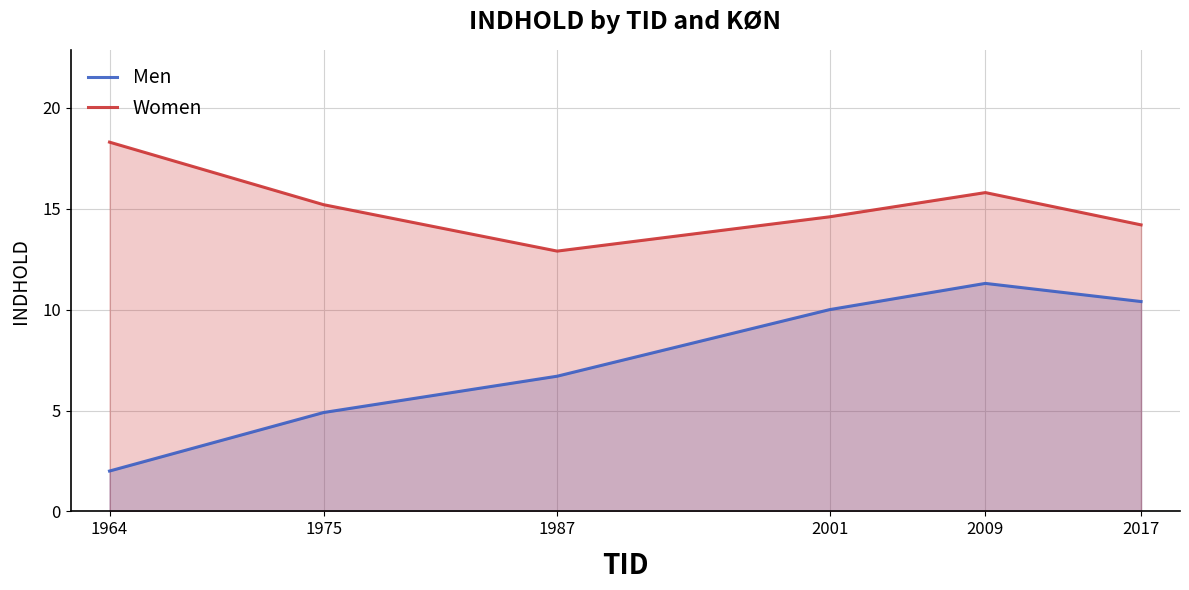

Where is Women nearest to the value 15?

1975